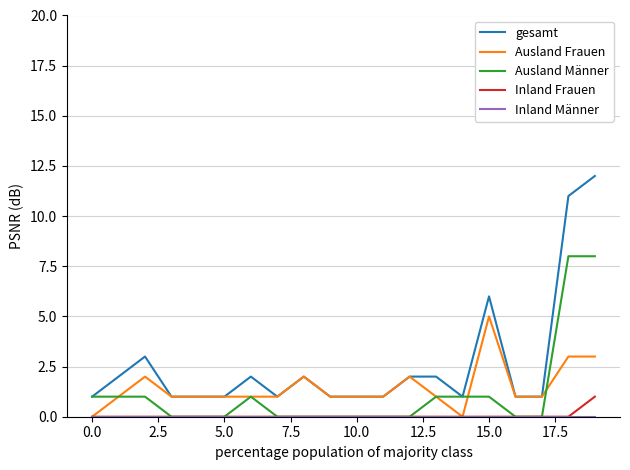

Which series has the largest total across all categories?

gesamt